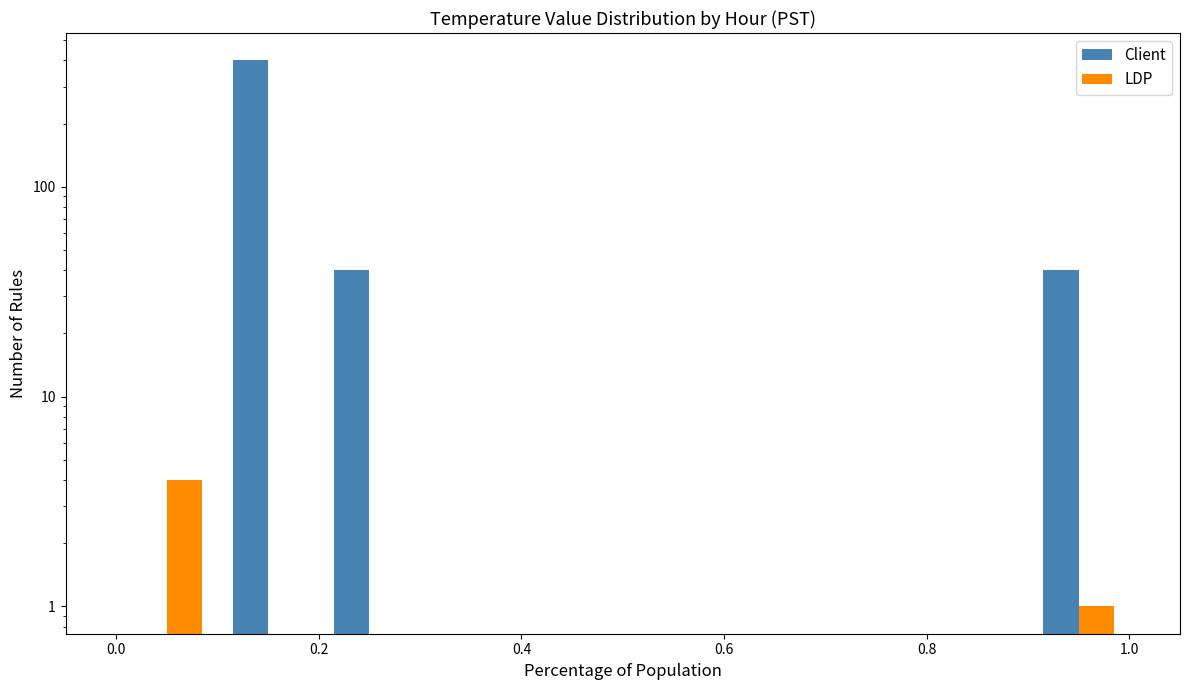

List the series in order of their peak value, highest first.

Client, LDP